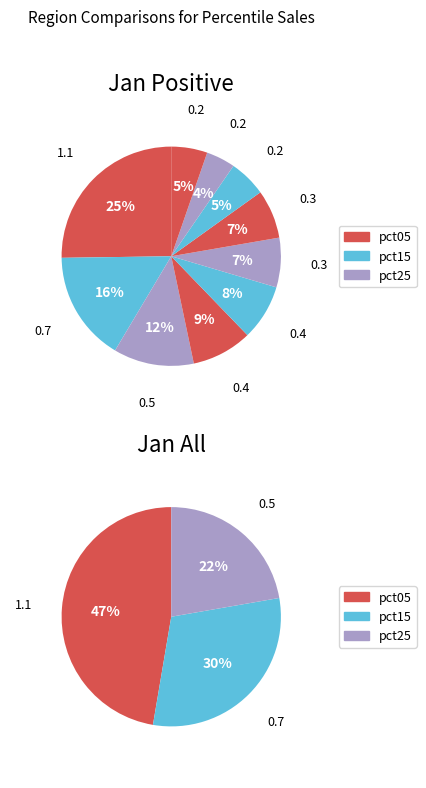

To the nearest percent, what is the difference between the largest and smallest slice percentages?

21%